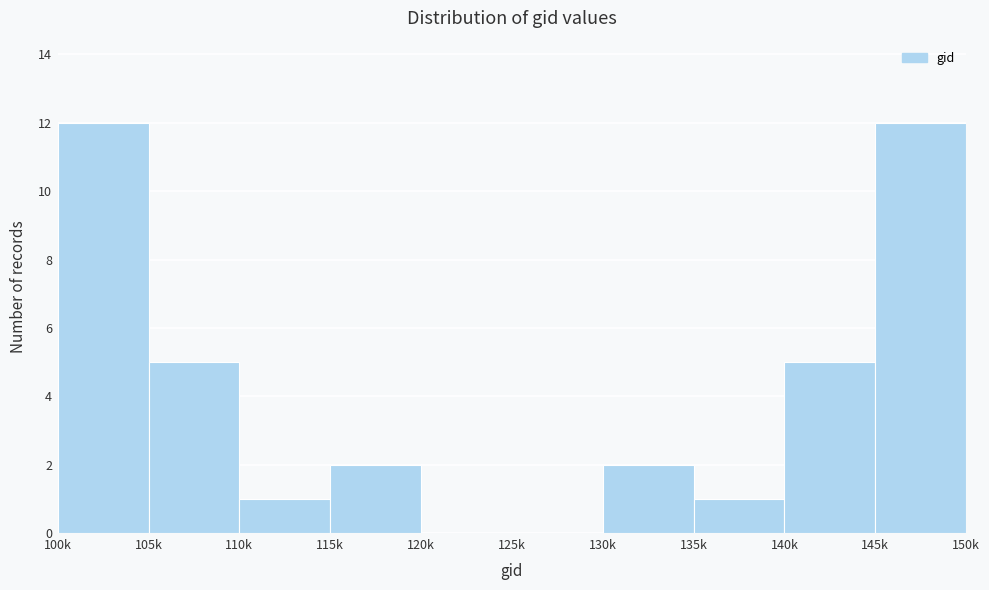

Reading right to left, list all the values displayed in this chart.

145k=12	140k=5	135k=1	130k=2	125k=0	120k=0	115k=2	110k=1	105k=5	100k=12